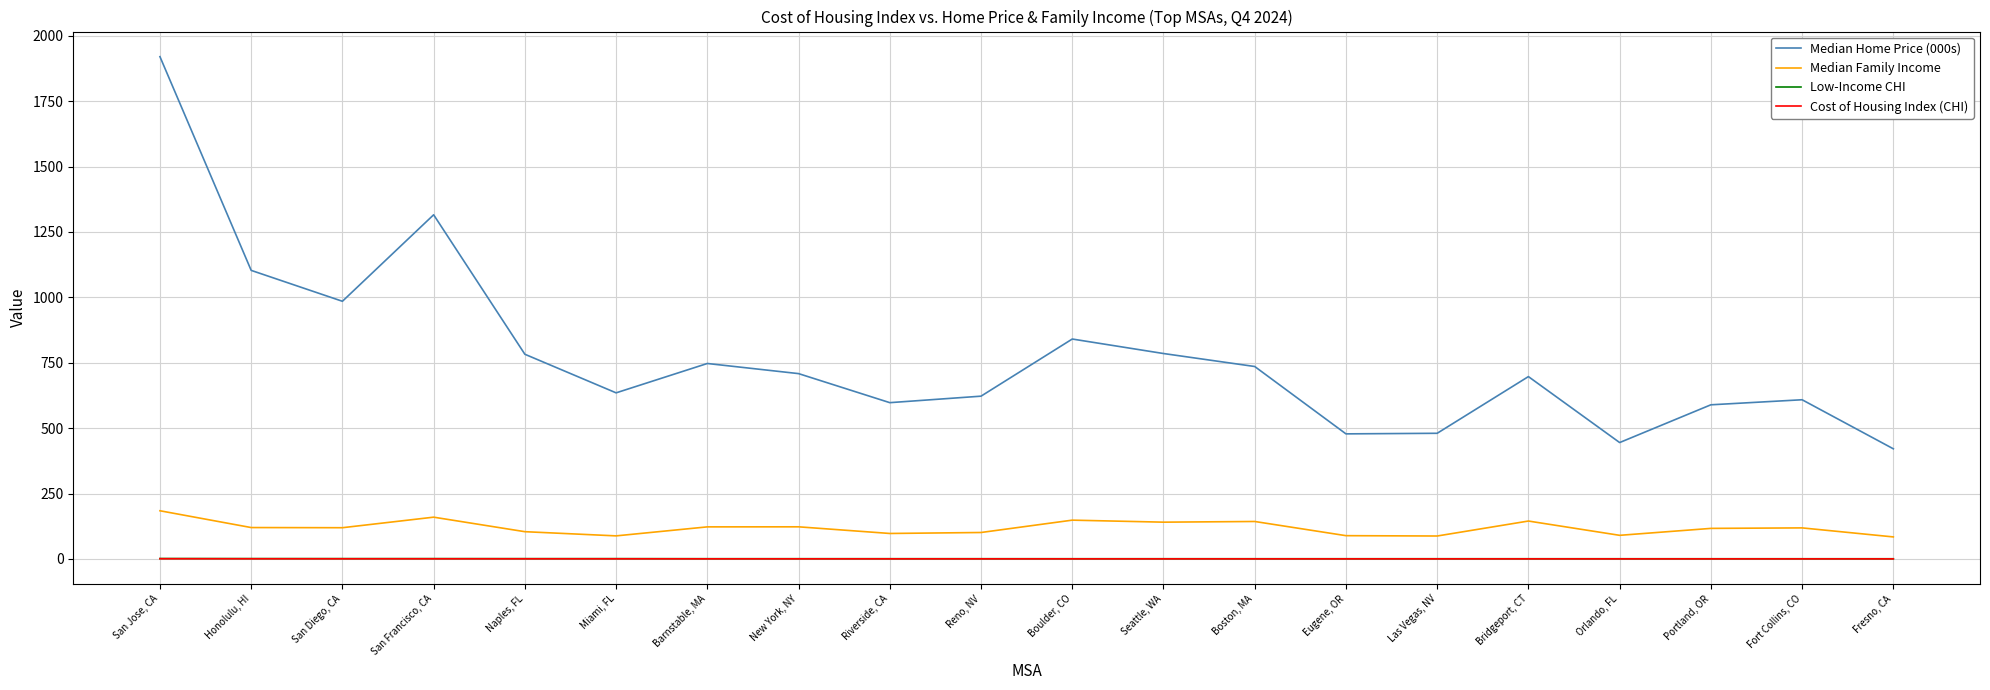

What is the average value of the Cost of Housing Index (CHI) series?

0.5